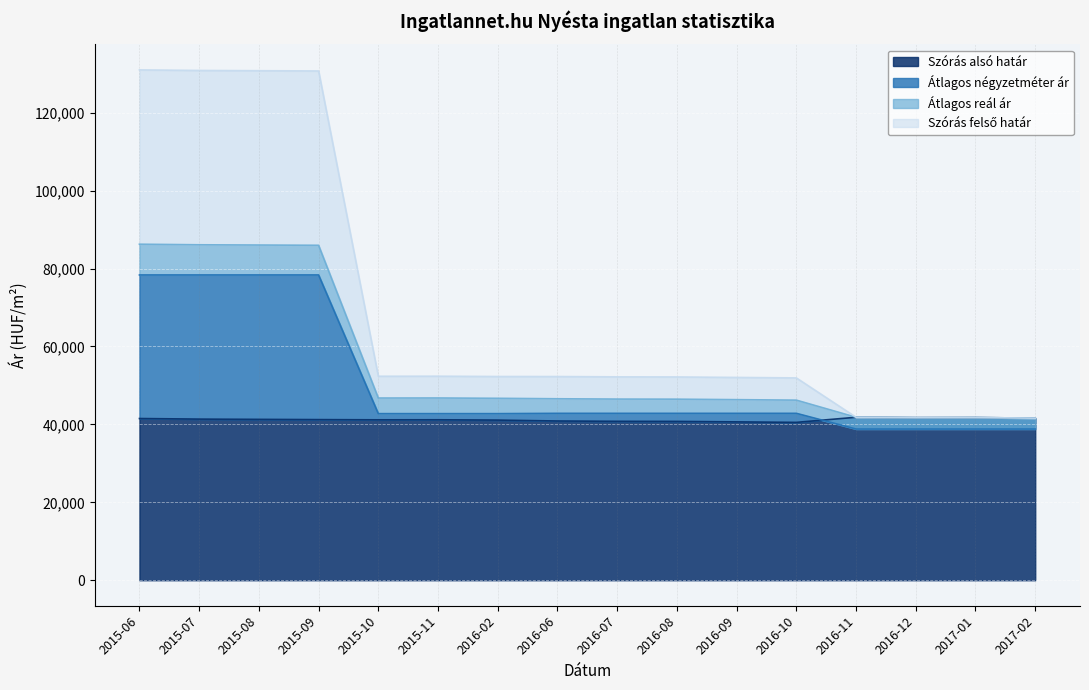

True or false: Szórás felső határ and Átlagos reál ár intersect in this chart.

False